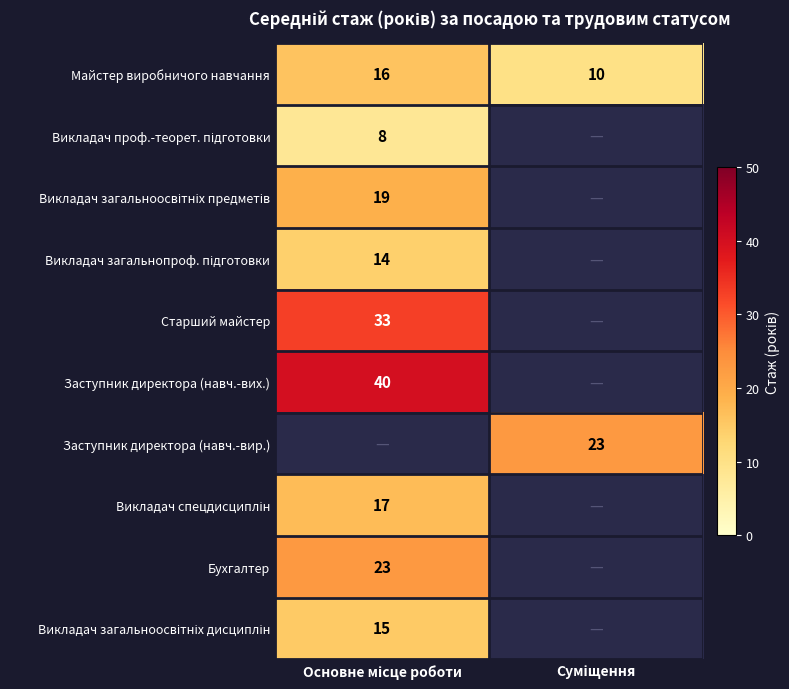

How many data points in Майстер виробничого навчання are less than 16?

1